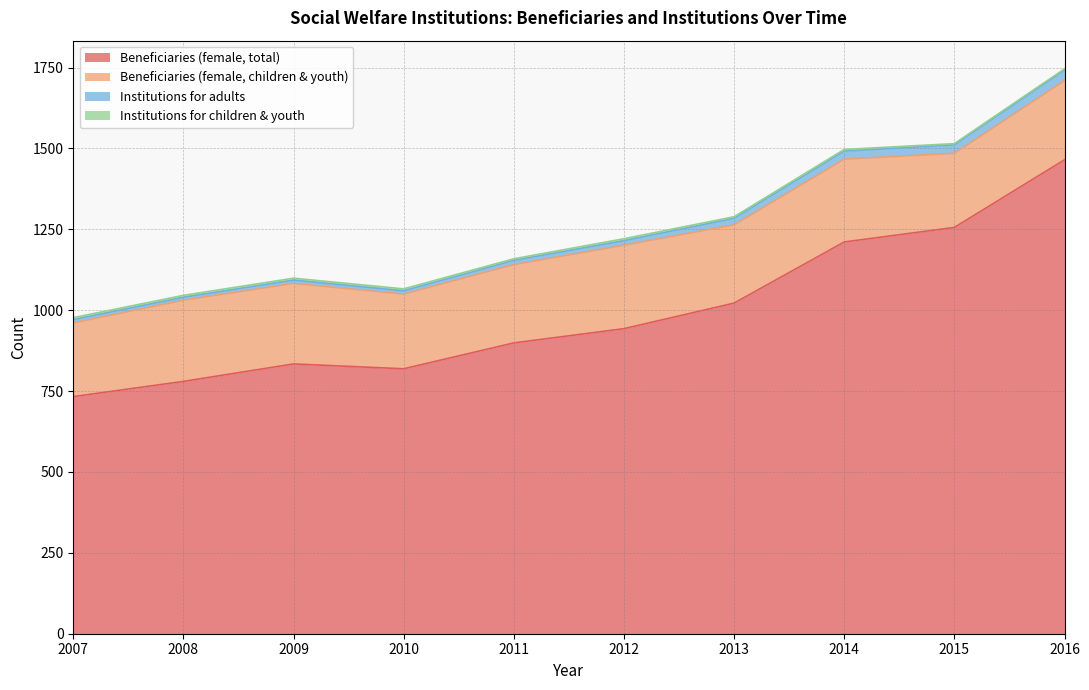

How many interior local peaks does the Beneficiaries (female, total) series have?

1